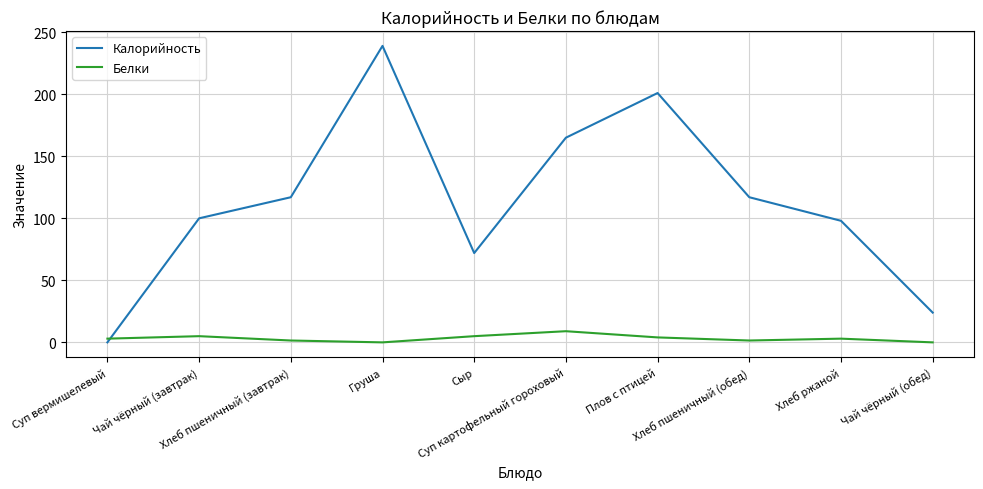

Is the value of Калорийность at Чай чёрный (завтрак) greater than the value of Белки at Чай чёрный (обед)?

Yes